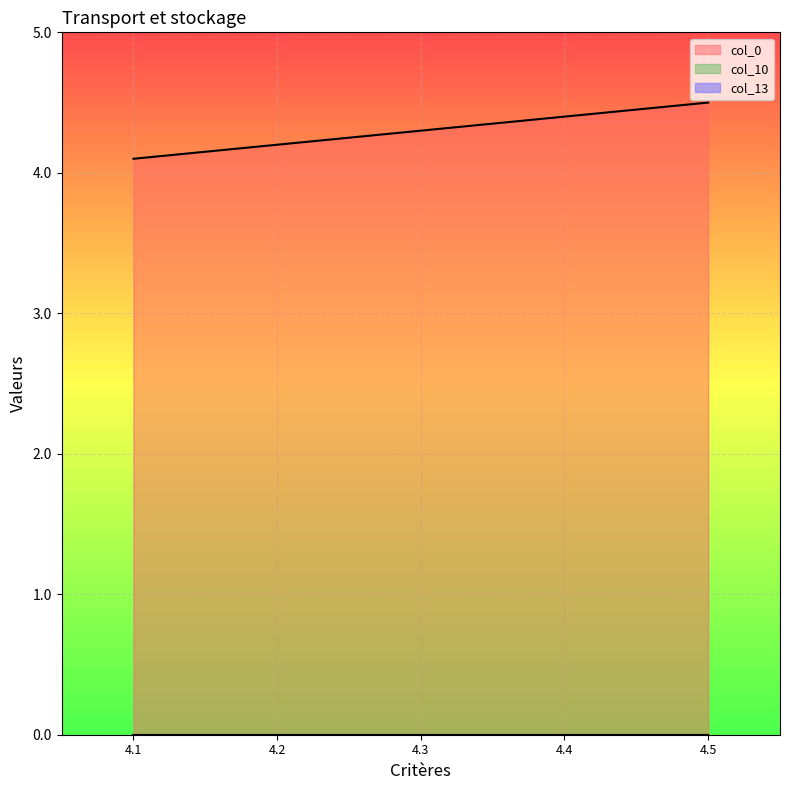

Reading left to right, what are all the values shown in this chart?

col_0: 0=4.1	0=4.2	0=4.3	0=4.4	0=4.5
col_10: 0=0.0	0=0.0	0=0.0	0=0.0	0=0.0
col_13: 0=0.0	0=0.0	0=0.0	0=0.0	0=0.0